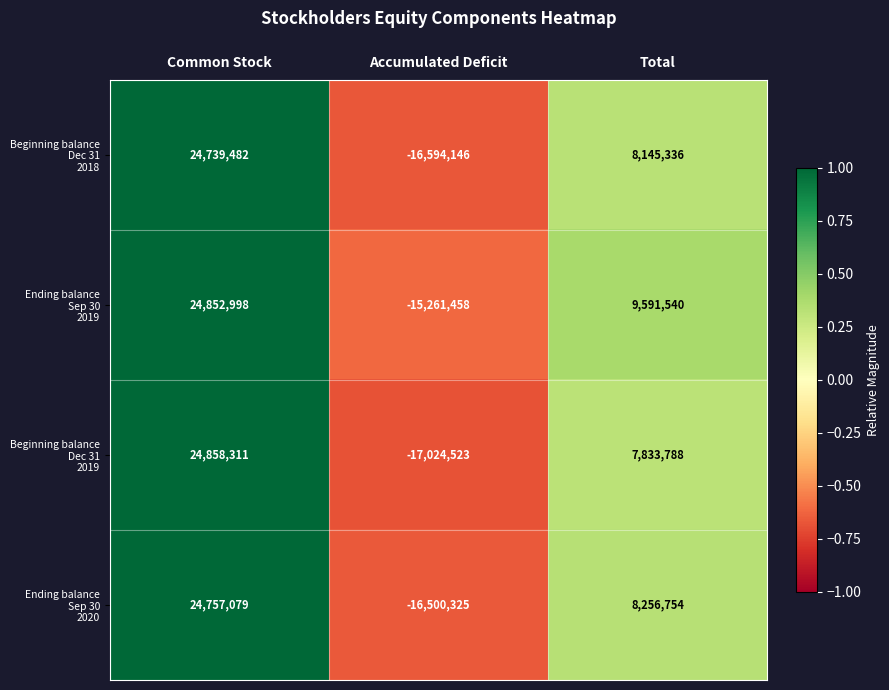

What is the difference between the highest and lowest values at Common Stock?

118829